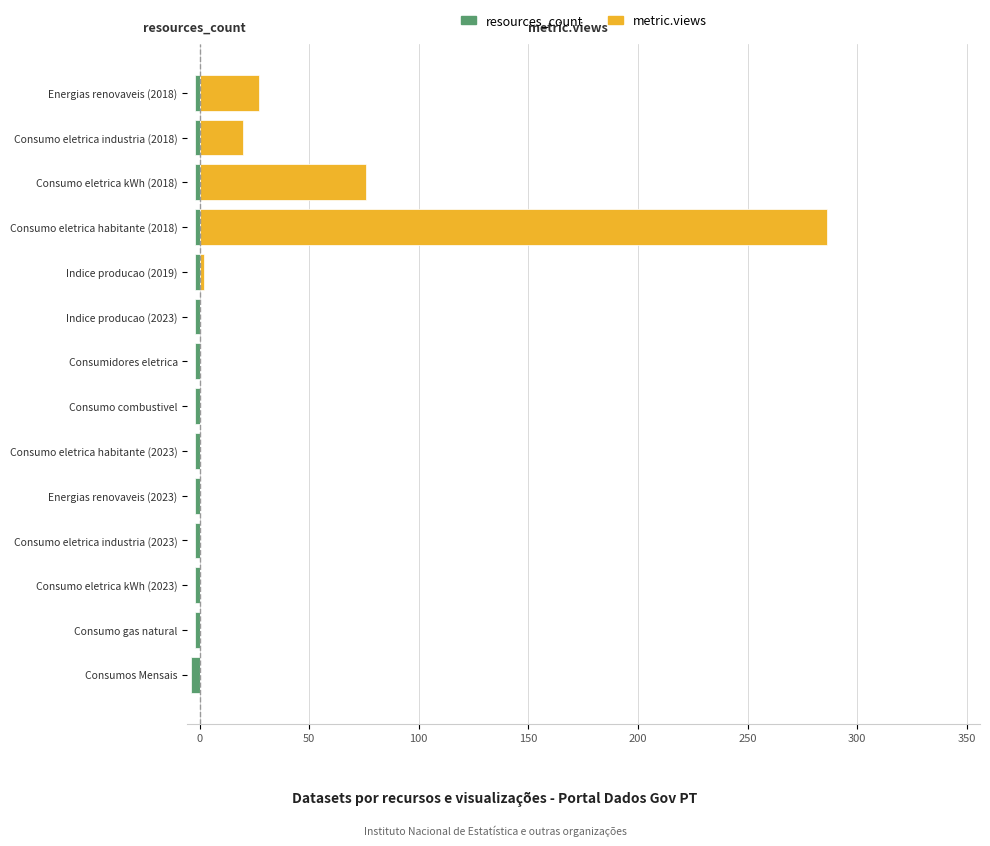

Reading left to right, what are all the values shown in this chart?

resources_count: -4	-2	-2	-2	-2	-2	-2	-2	-2	-2	-2	-2	-2	-2
metric.views: 0	0	0	0	0	0	0	0	0	2	286	76	20	27